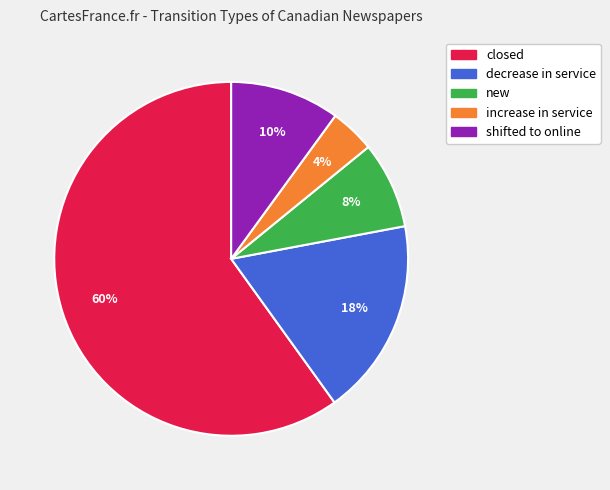

The closed slice represents 48% of the pie. True or false?

False